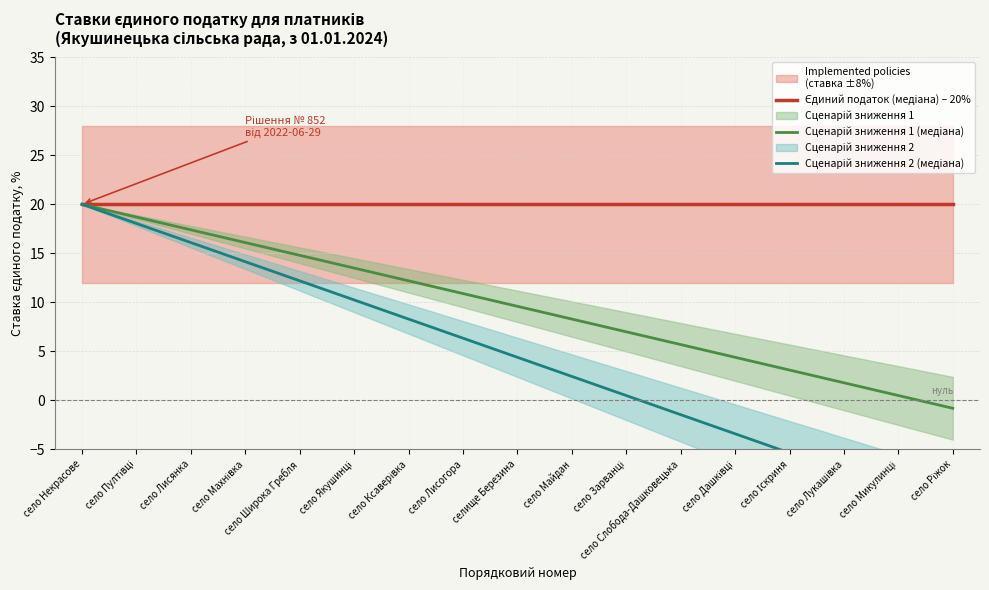

Where is Сценарій зниження 1 (медіана) nearest to the value 9?

селище Березина